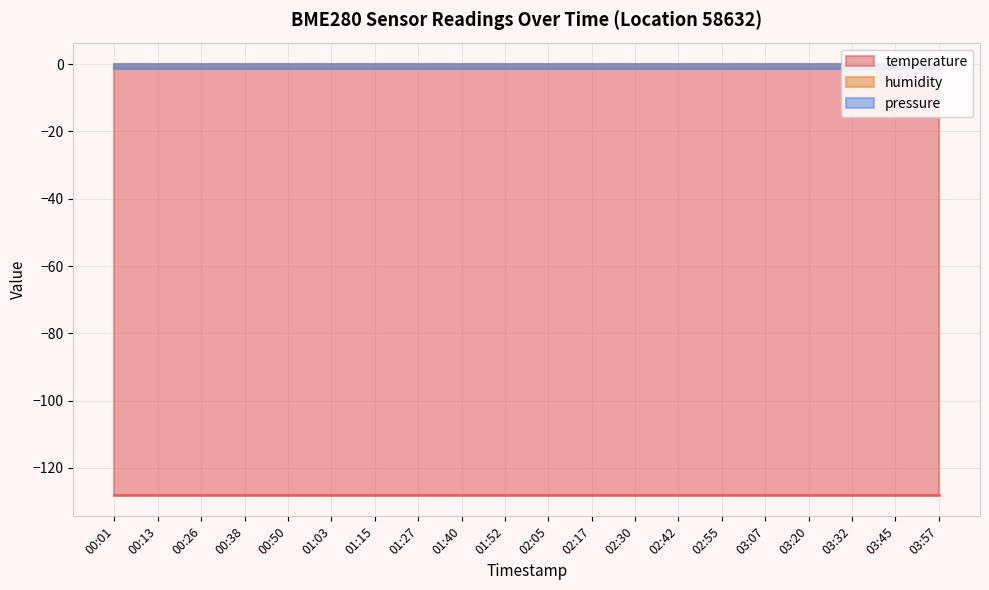

What is the average value of the pressure series?

-1